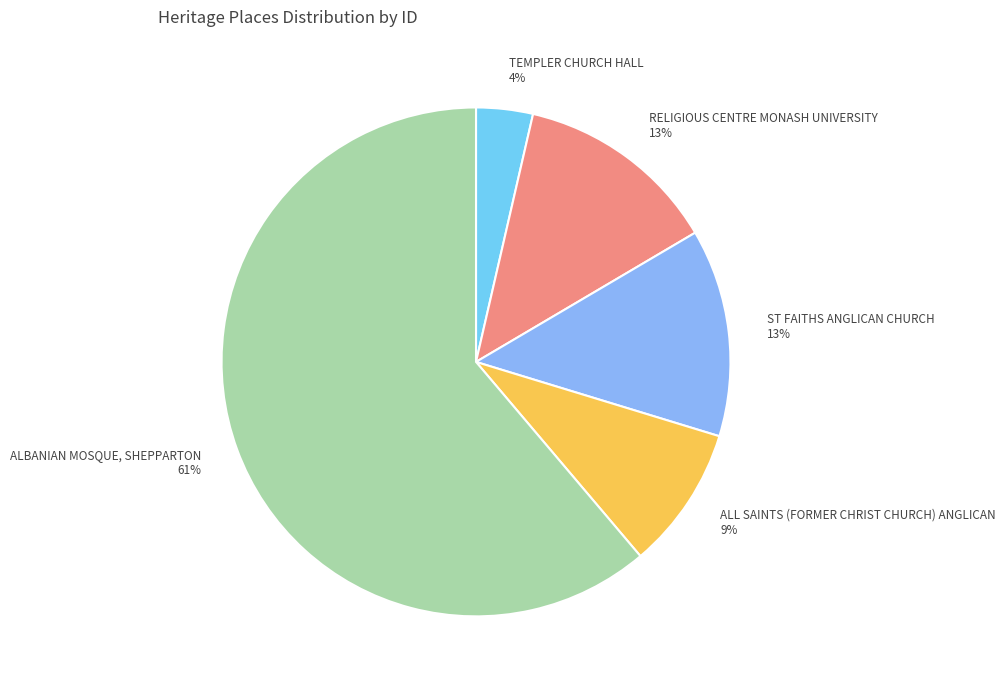

Which has a higher value, ALL SAINTS (FORMER CHRIST CHURCH) ANGLICAN or ALBANIAN MOSQUE, SHEPPARTON?

ALBANIAN MOSQUE, SHEPPARTON